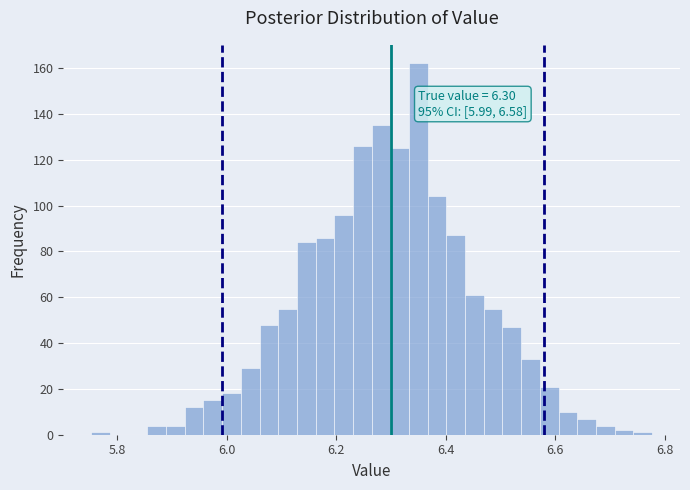

Read against the x-axis, roughly where is the centre of the tallest bar?

6.36